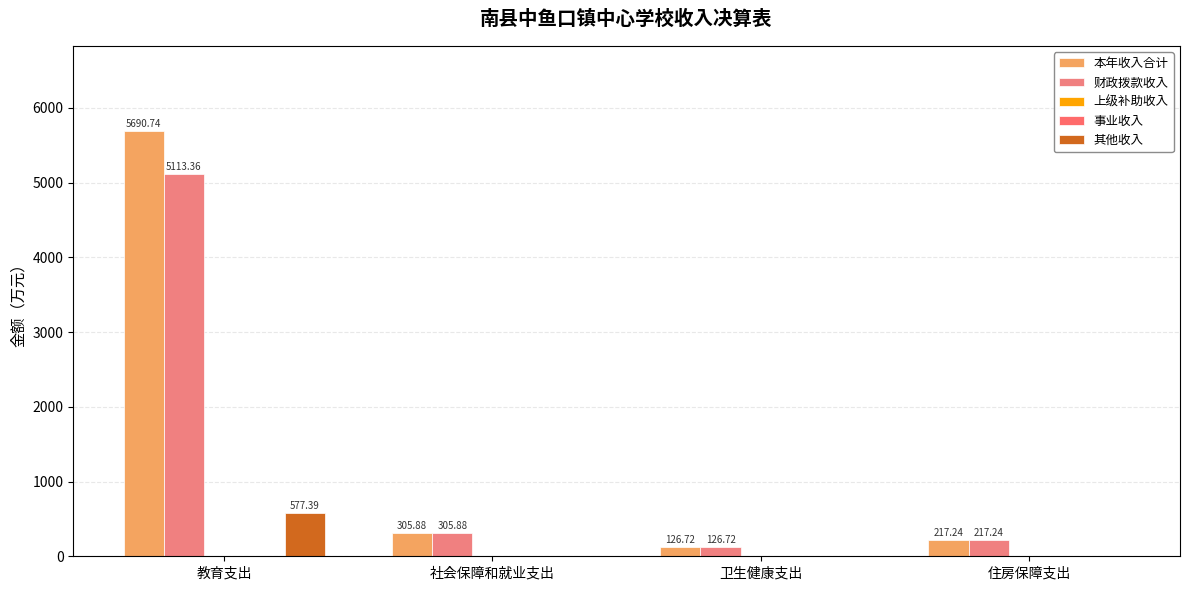

Which has a higher value, 社会保障和就业支出 or 住房保障支出?

社会保障和就业支出